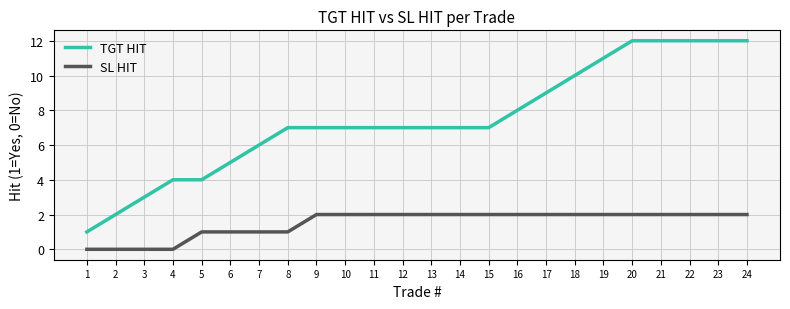

What is the highest value of the TGT HIT series?

12